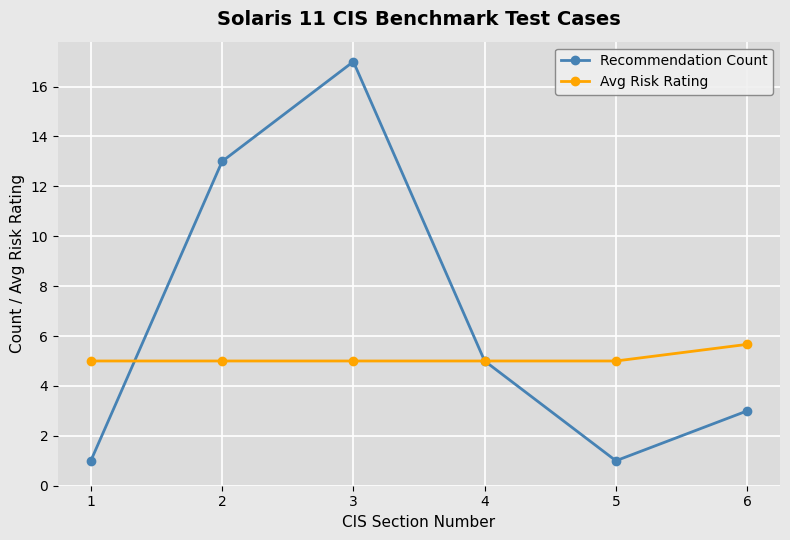

How many lines are shown in the chart?

2